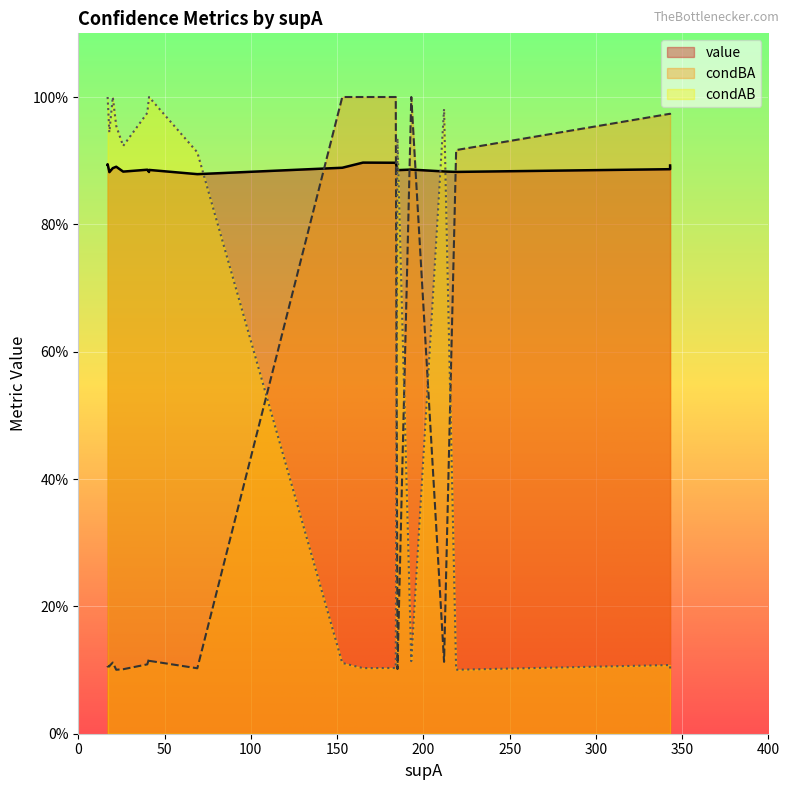

At 40, list the series in order from largest to smallest.

condAB, value, condBA